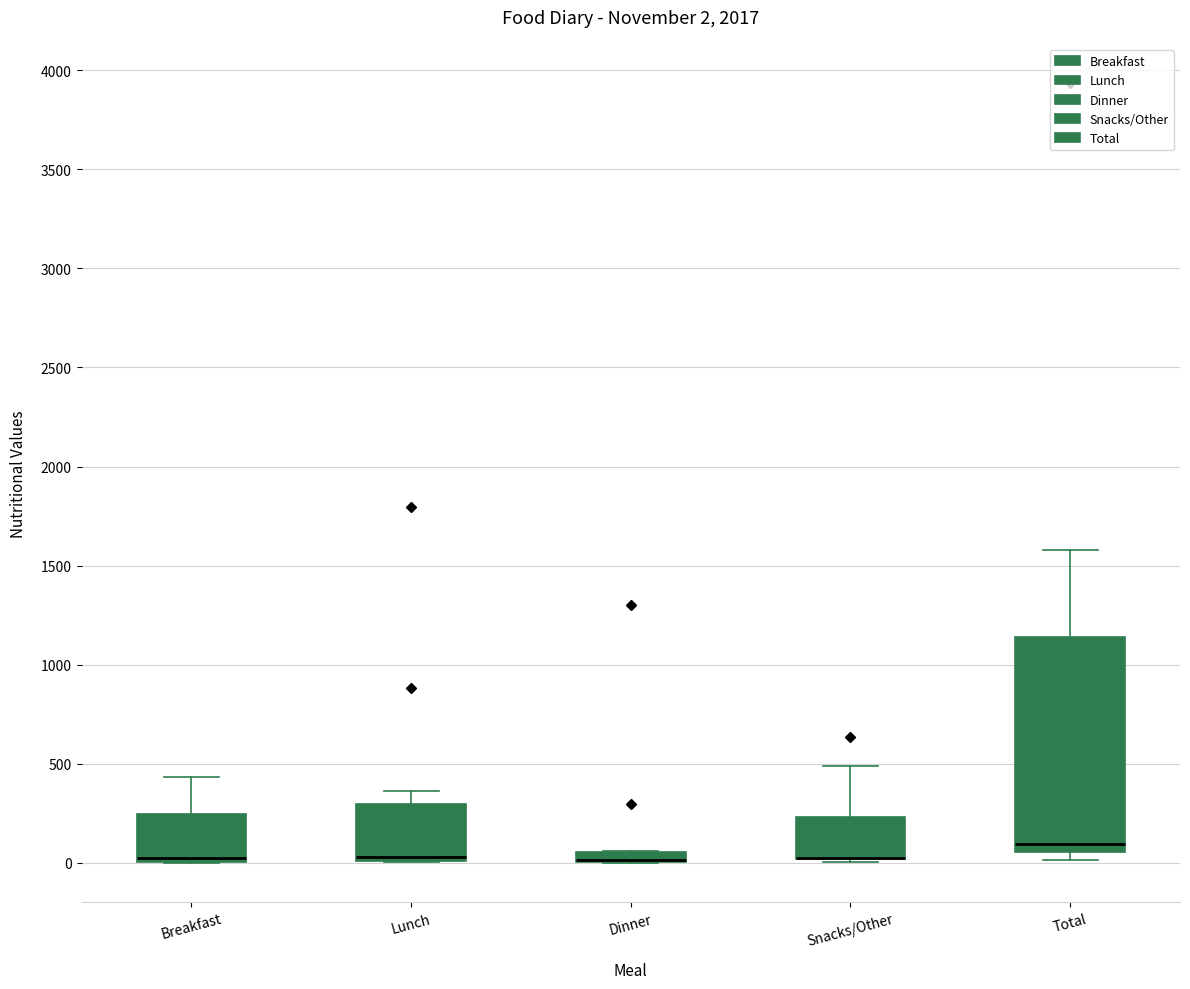

Which box is the tallest, from its lower edge to its upper edge?

Total